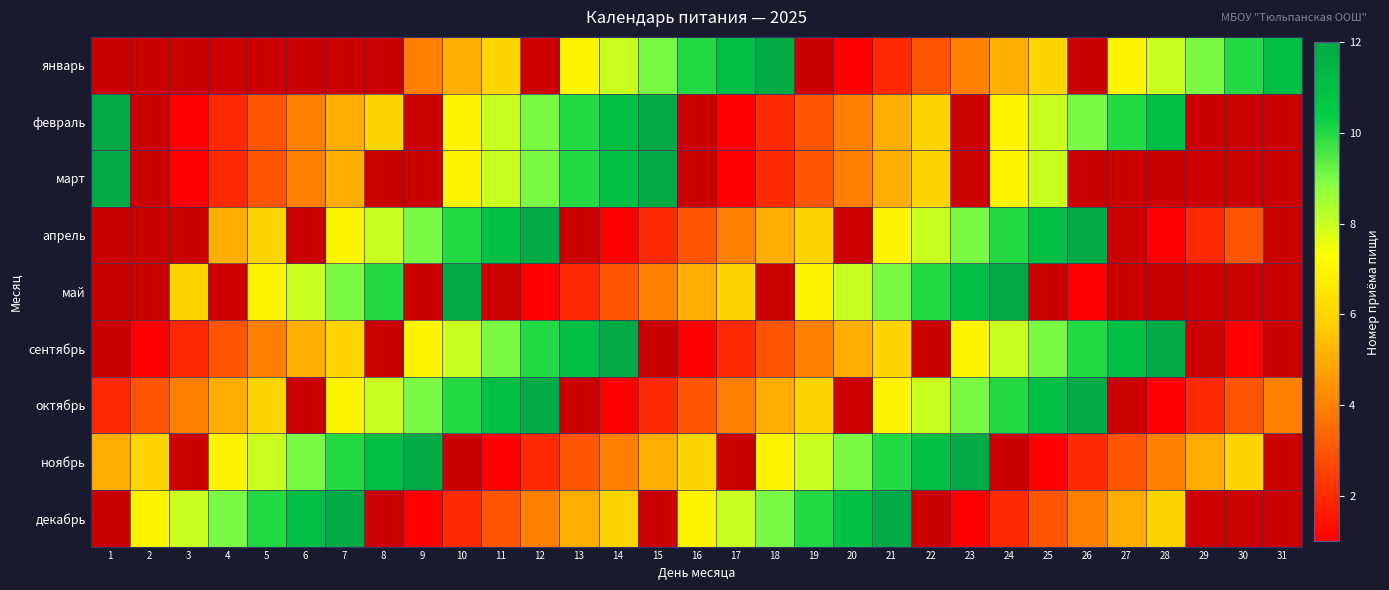

Rank the series by their average value, from lowest to highest.

январь, февраль, март, апрель, май, сентябрь, октябрь, ноябрь, декабрь